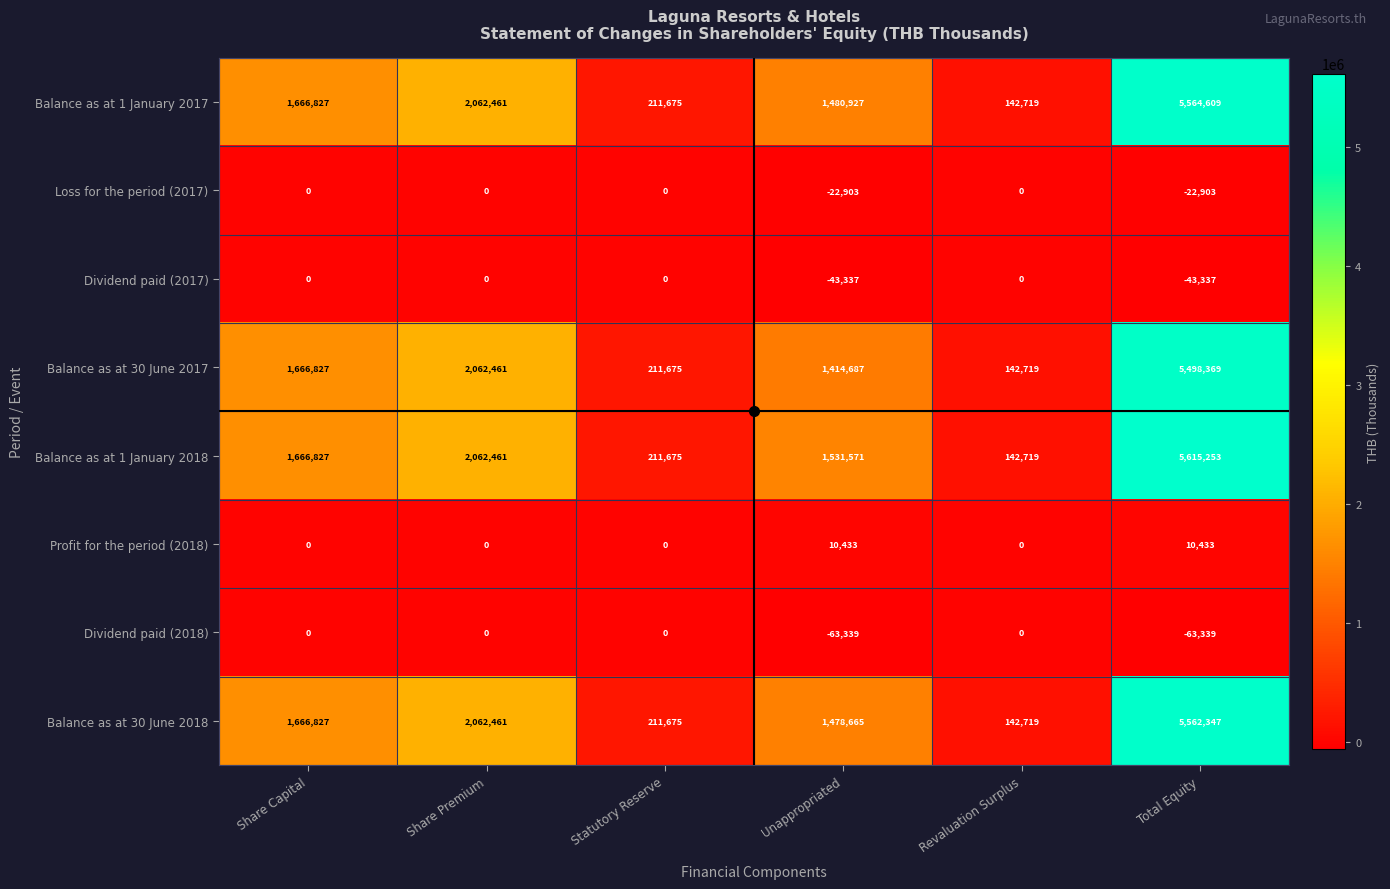

Which series has the largest total across all categories?

Balance as at 1 January 2018